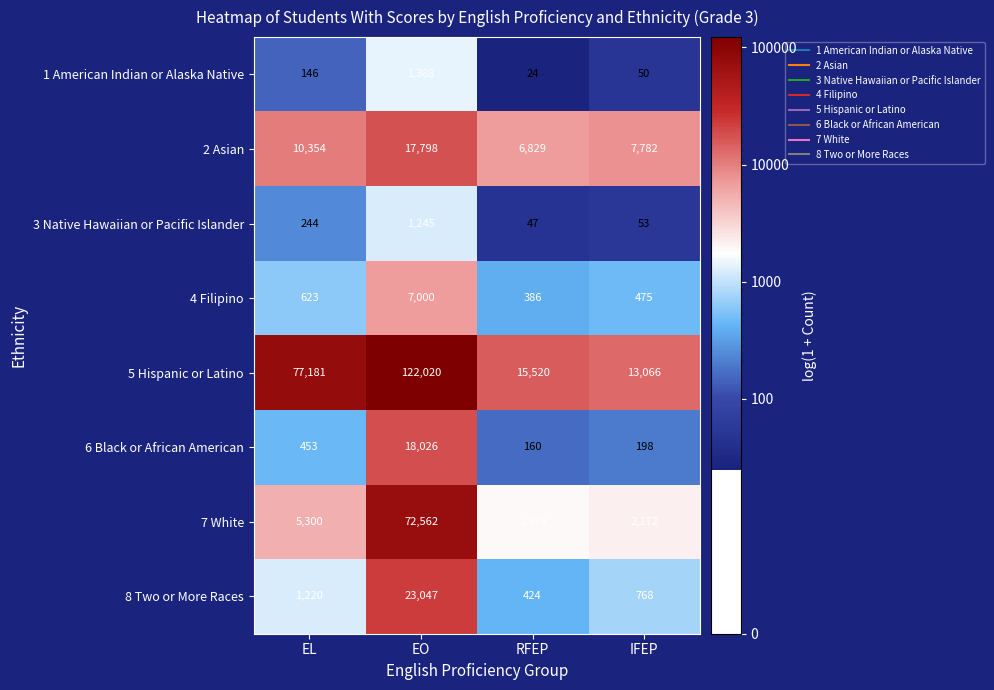

What is the difference between the highest and lowest values at IFEP?

13016